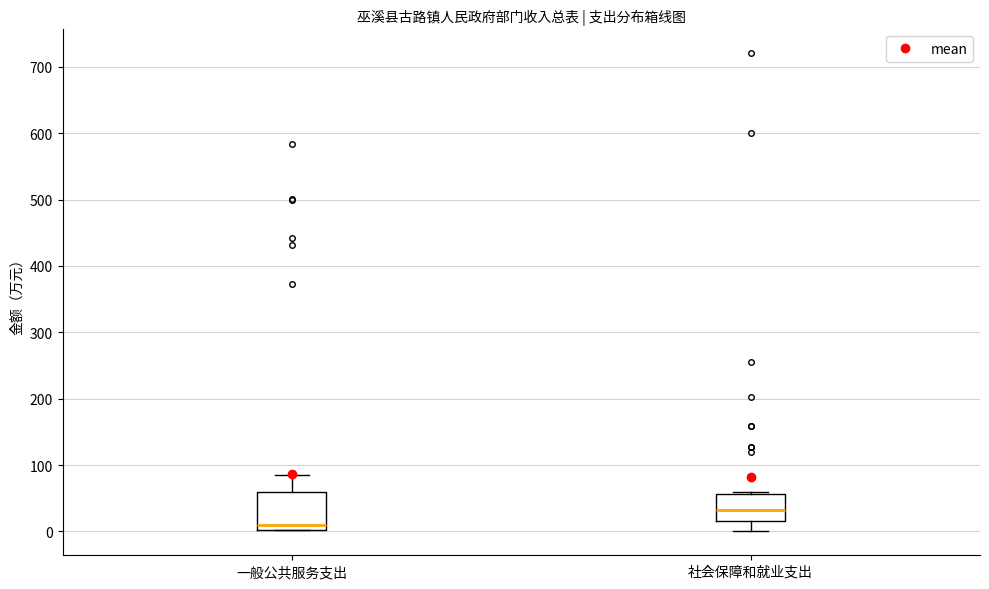

Which box is the tallest, from its lower edge to its upper edge?

一般公共服务支出